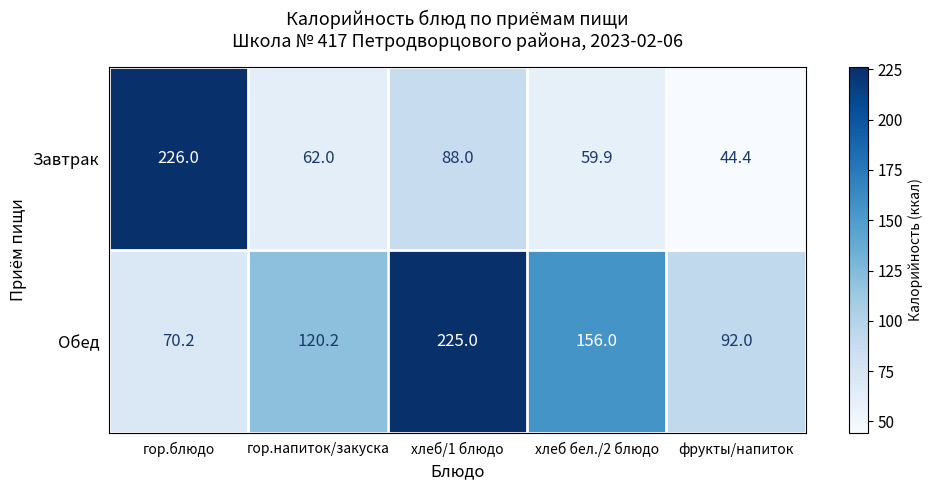

What is the spread (max minus min) of values at хлеб/1 блюдо?

137.0